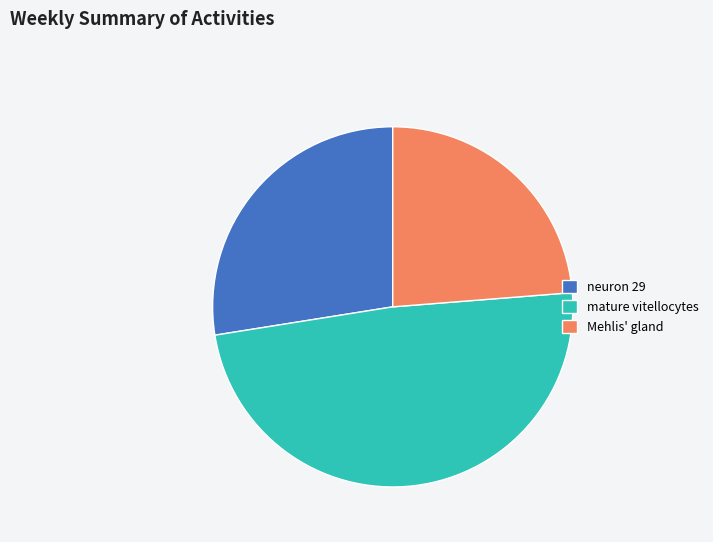

Rank the categories by value from highest to lowest.

mature vitellocytes, neuron 29, Mehlis' gland